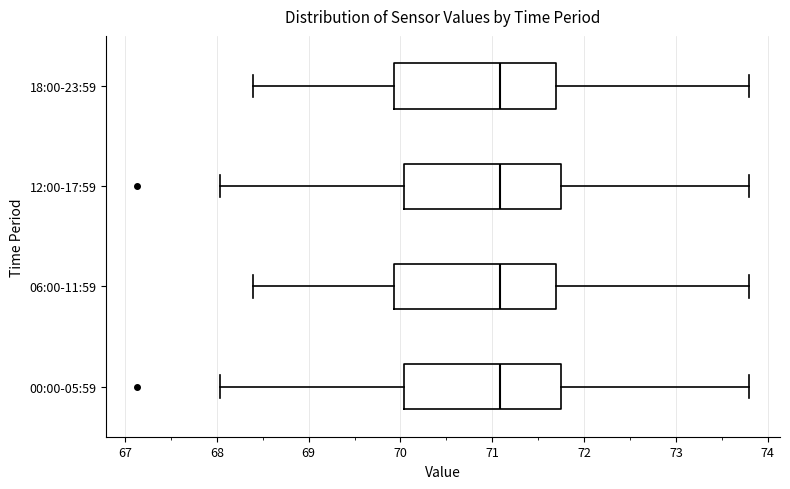

Where is the right edge of the box for 00:00-05:59 on the x-axis? The values are not printed on the chart, so give them approximately, as read against the axis.

71.8